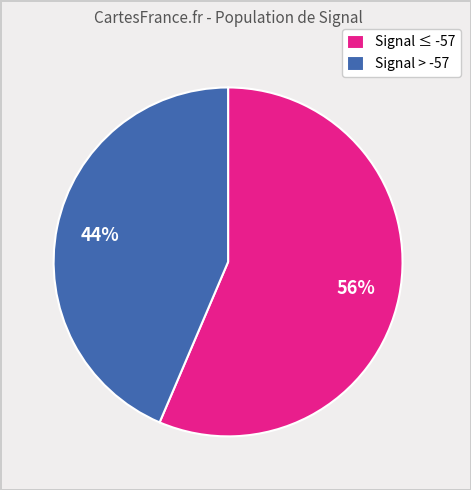

Rank the categories by value from lowest to highest.

Signal > -57, Signal ≤ -57